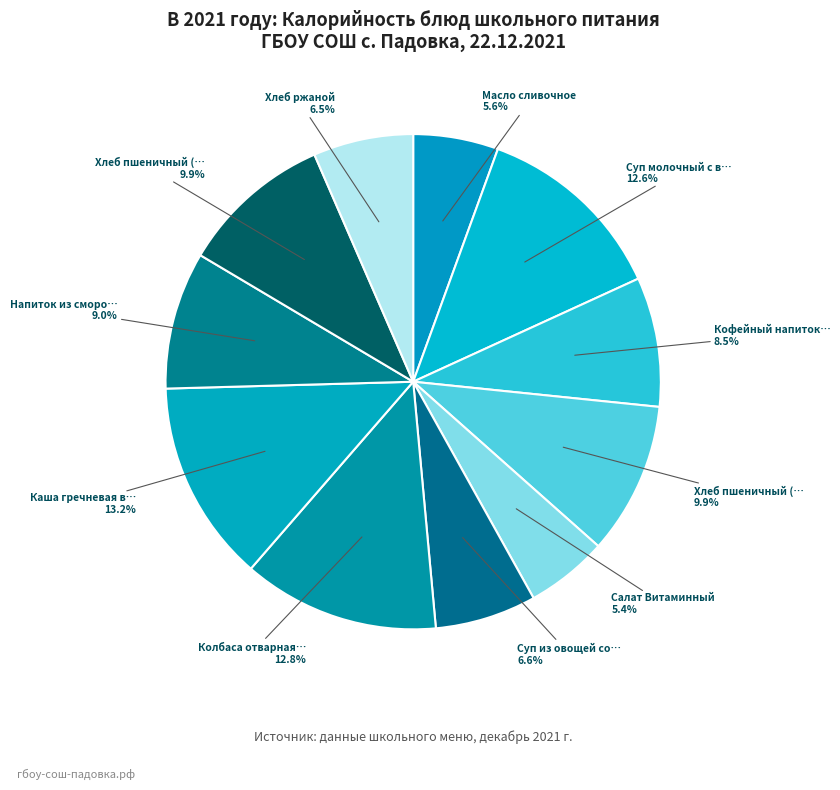

Count the number of slices in the pie.

11